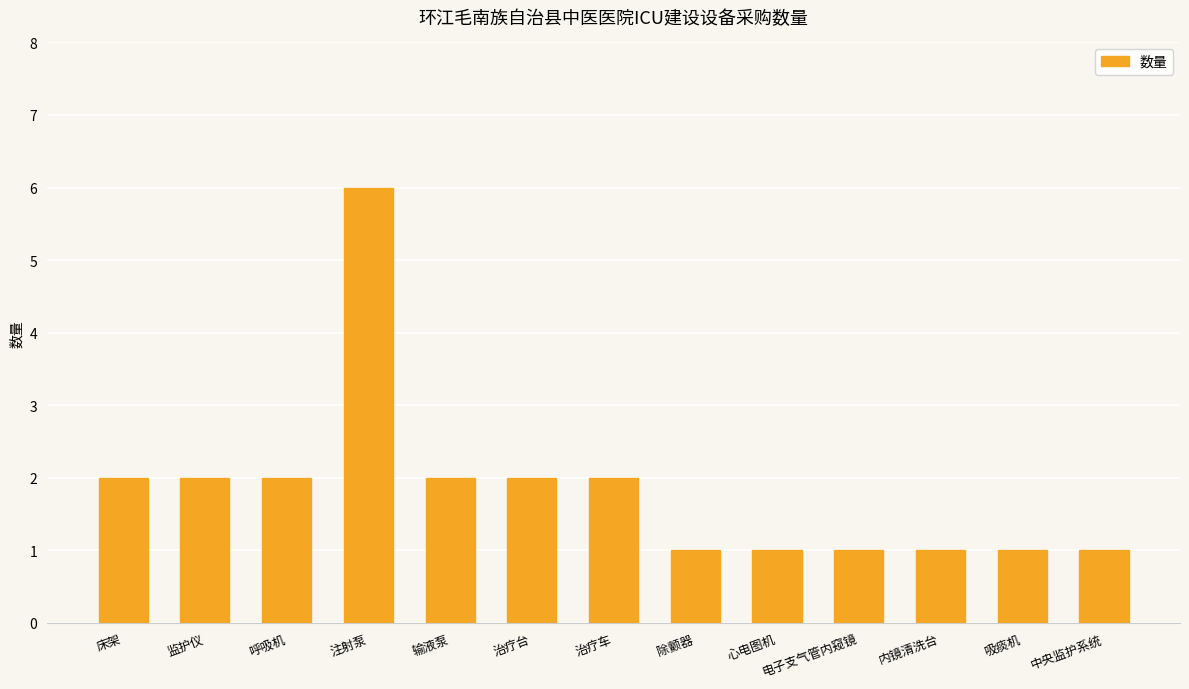

True or false: the data shows 2 at 除颤器.

False